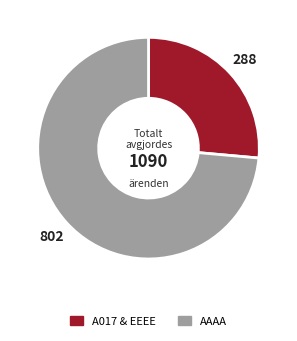

Is there any slice that represents more than half of the pie?

Yes